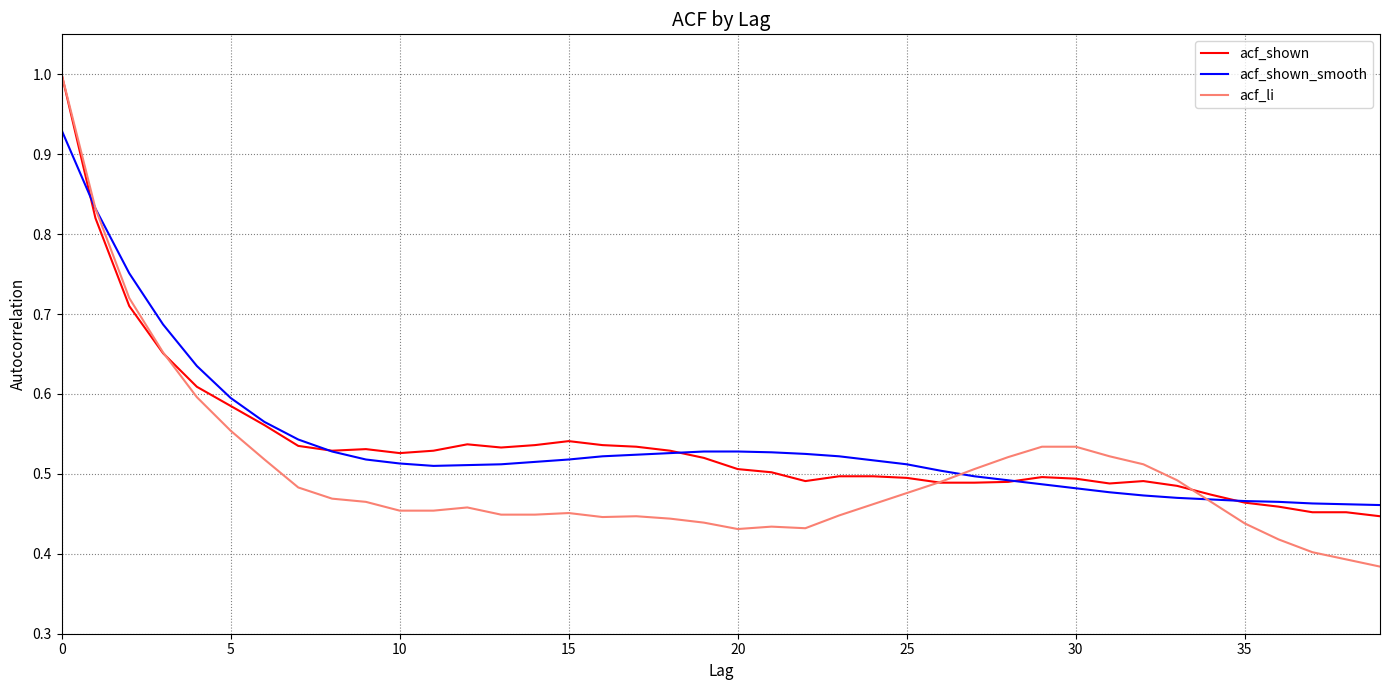

What are all the series names shown in the legend?

acf_shown, acf_shown_smooth, acf_li